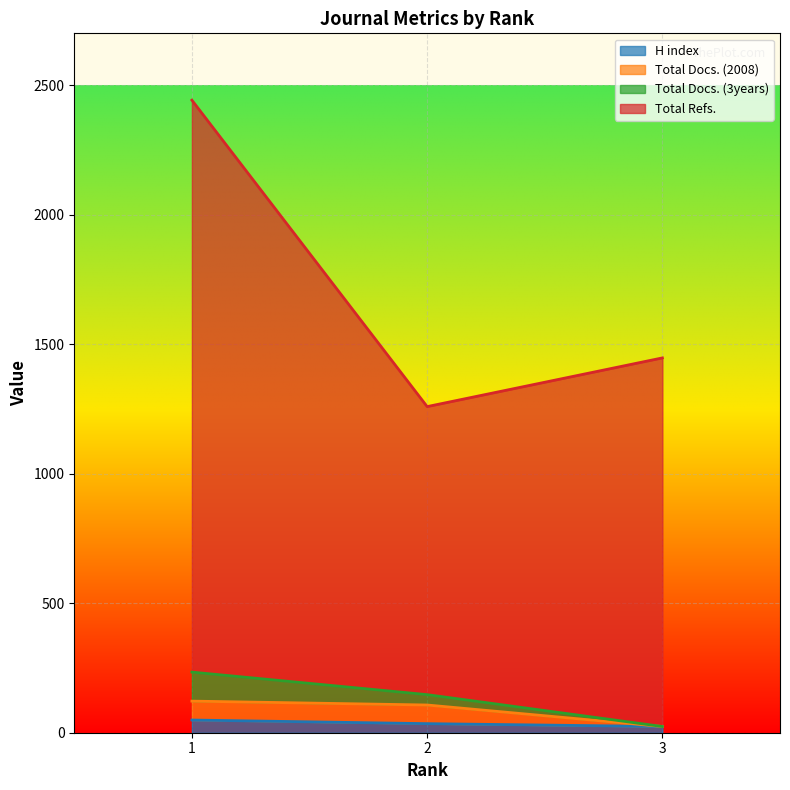

How many values in the Total Refs. series are below 1447?

1